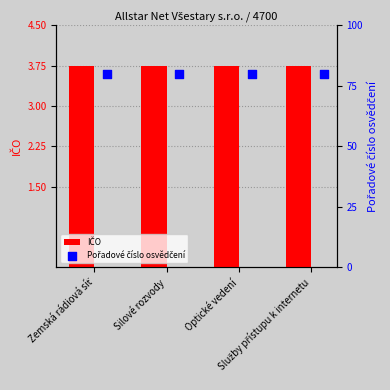

Which series has the largest total across all categories?

Pořadové číslo osvědčení